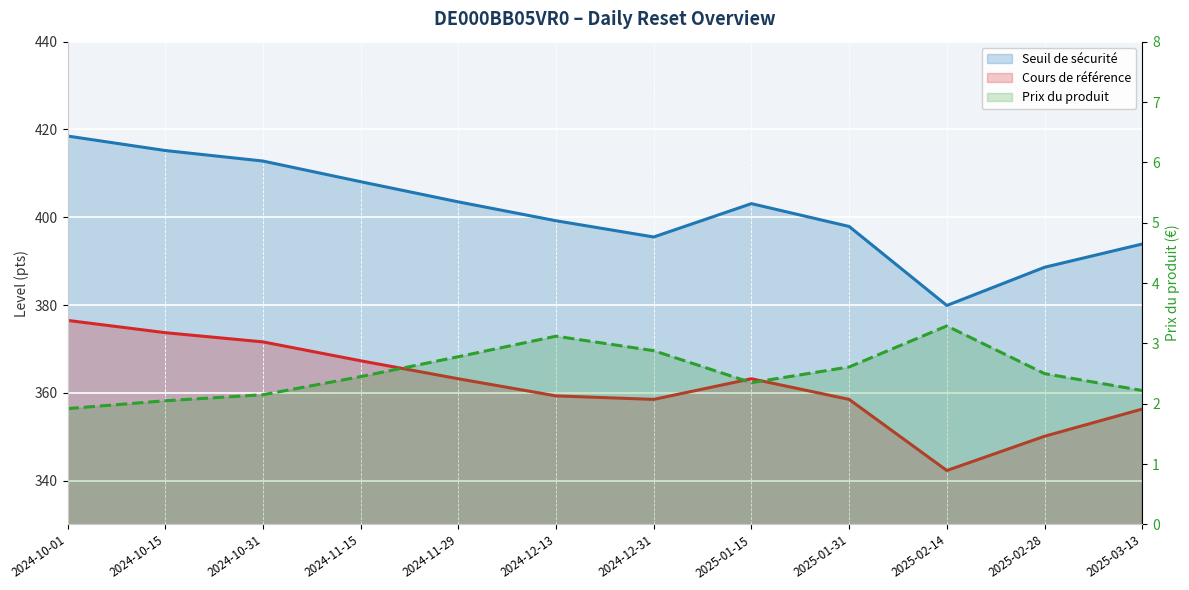

Which series has the largest total across all categories?

Seuil de sécurité